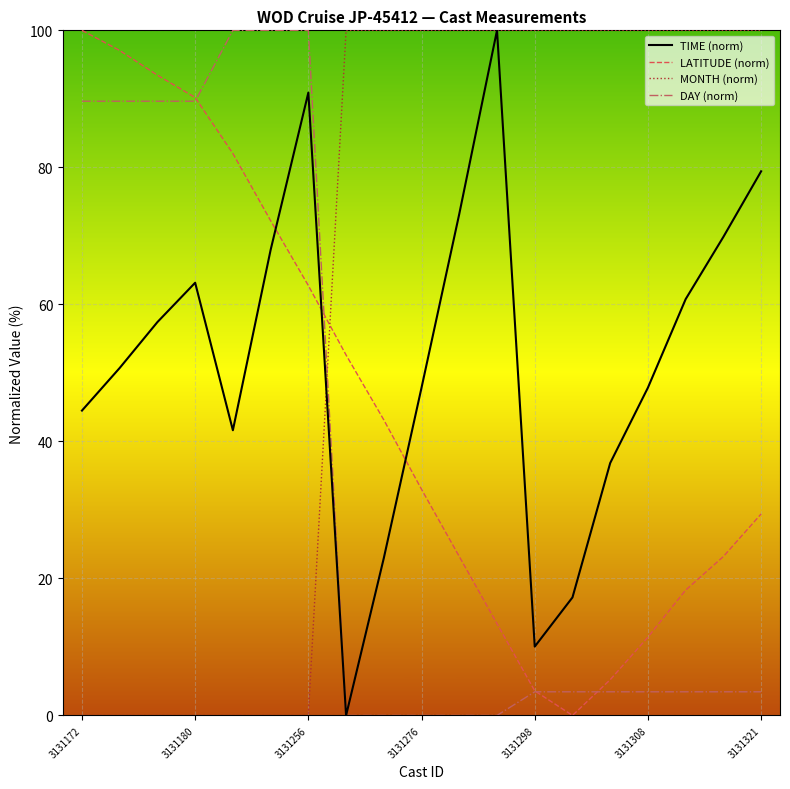

What are all the series names shown in the legend?

TIME (norm), LATITUDE (norm), MONTH (norm), DAY (norm)